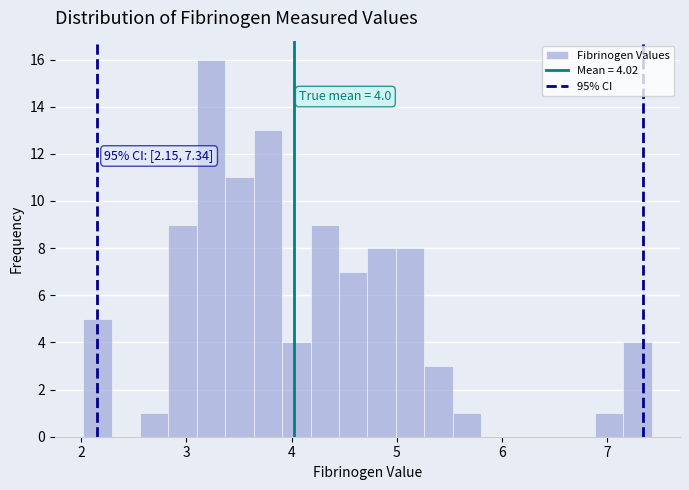

Around what value on the x-axis is the tallest bar? Give the approximate position of its centre, as read against the axis.

3.2